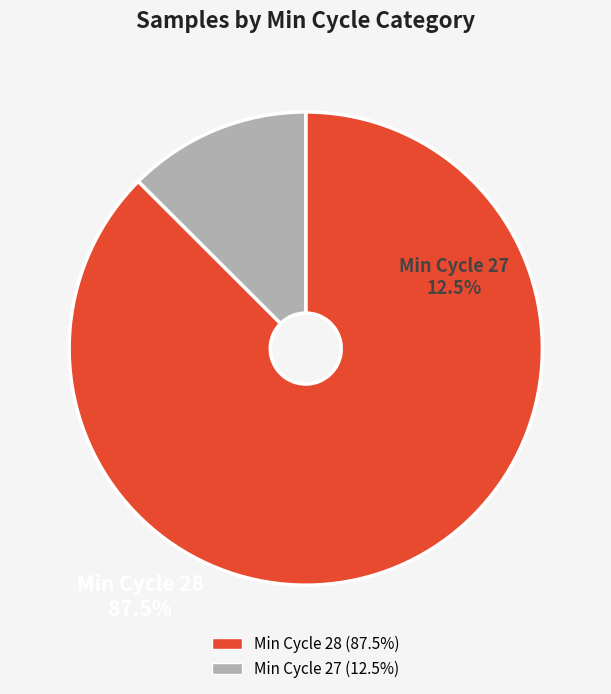

Rank the categories by value from lowest to highest.

Min Cycle 27, Min Cycle 28